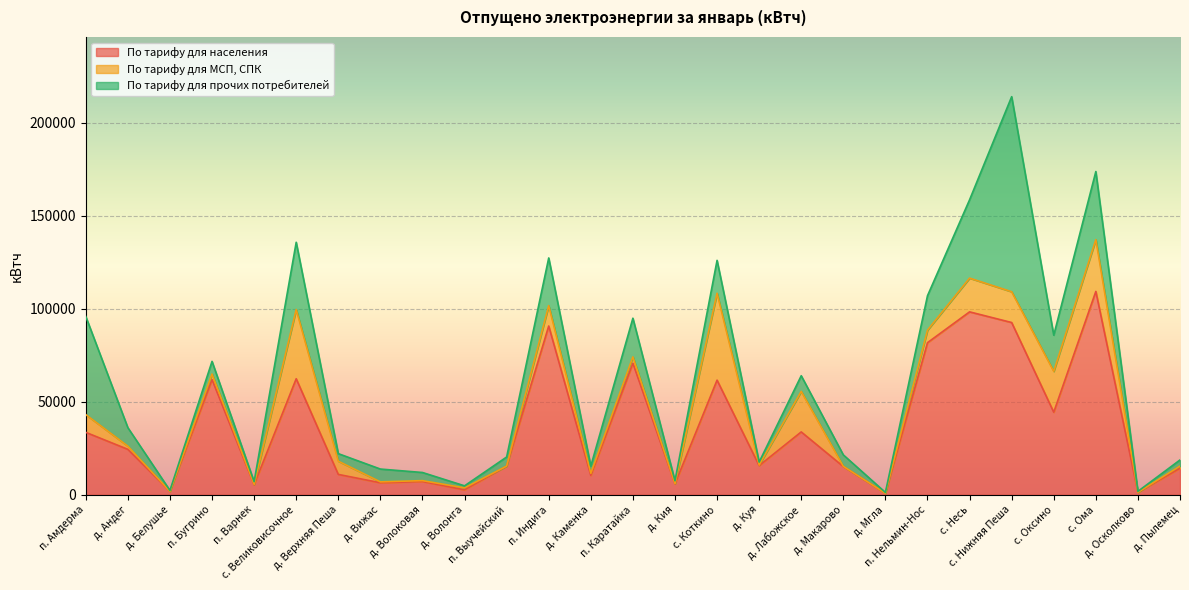

How many categories are shown in the chart?

27